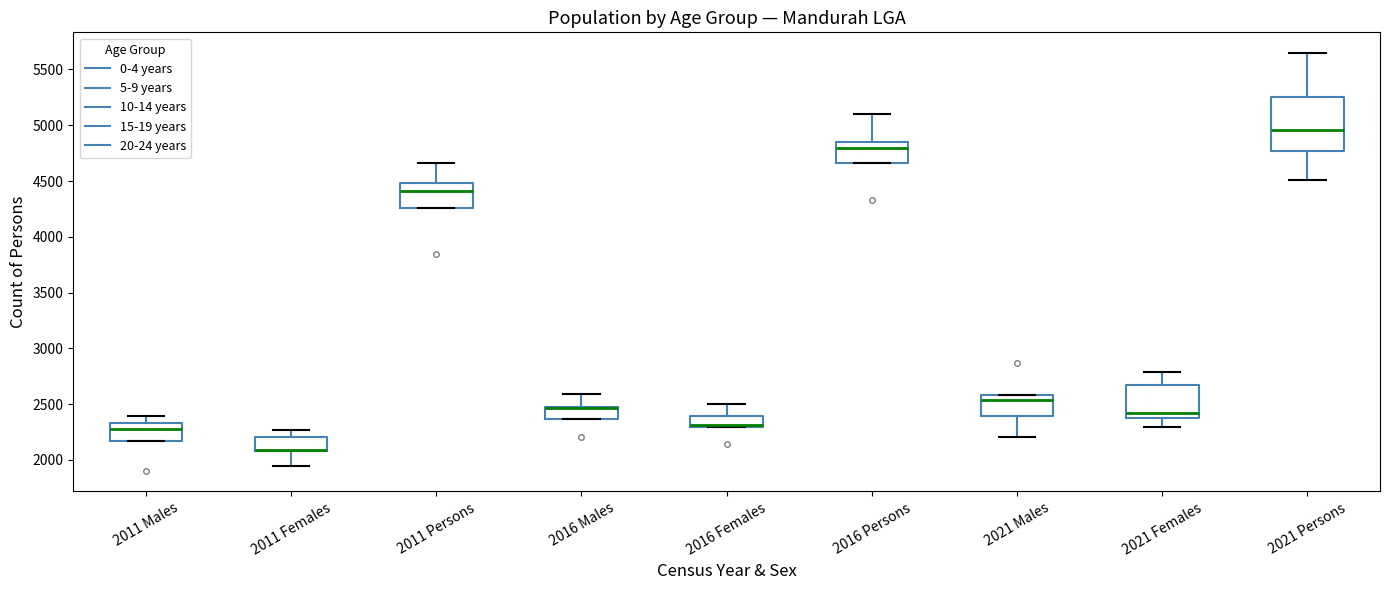

Reading left to right, transcribe this box plot: for each box, give where its median line is, the range the box spans, and where its two whiskers end, as read against the y-axis. The values are not printed on the chart, so give them approximately, as read against the axis.

2011 Males: median 2250, box 2150 to 2350, whiskers 2150 to 2400
2011 Females: median 2100 (drawn on the box's lower edge), box 2100 to 2200, whiskers 1950 to 2250
2011 Persons: median 4400, box 4250 to 4500, whiskers 4250 to 4650
2016 Males: median 2450 (drawn on the box's upper edge), box 2350 to 2500, whiskers 2350 to 2600
2016 Females: median 2300 (drawn on the box's lower edge), box 2300 to 2400, whiskers 2300 to 2500
2016 Persons: median 4800, box 4650 to 4850, whiskers 4650 to 5100
2021 Males: median 2550, box 2400 to 2600, whiskers 2200 to 2600
2021 Females: median 2400 (just above the box's lower edge), box 2400 to 2700, whiskers 2300 to 2800
2021 Persons: median 4950, box 4750 to 5250, whiskers 4500 to 5650